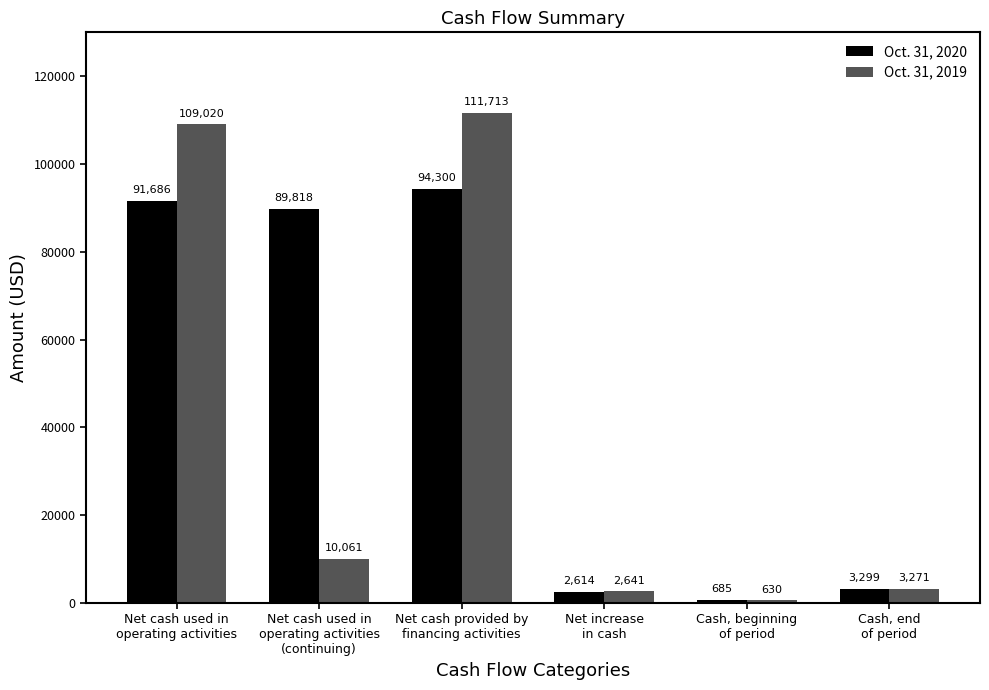

What is the difference between the Oct. 31, 2020 values at Cash, beginning
of period and Net increase
in cash?

1929